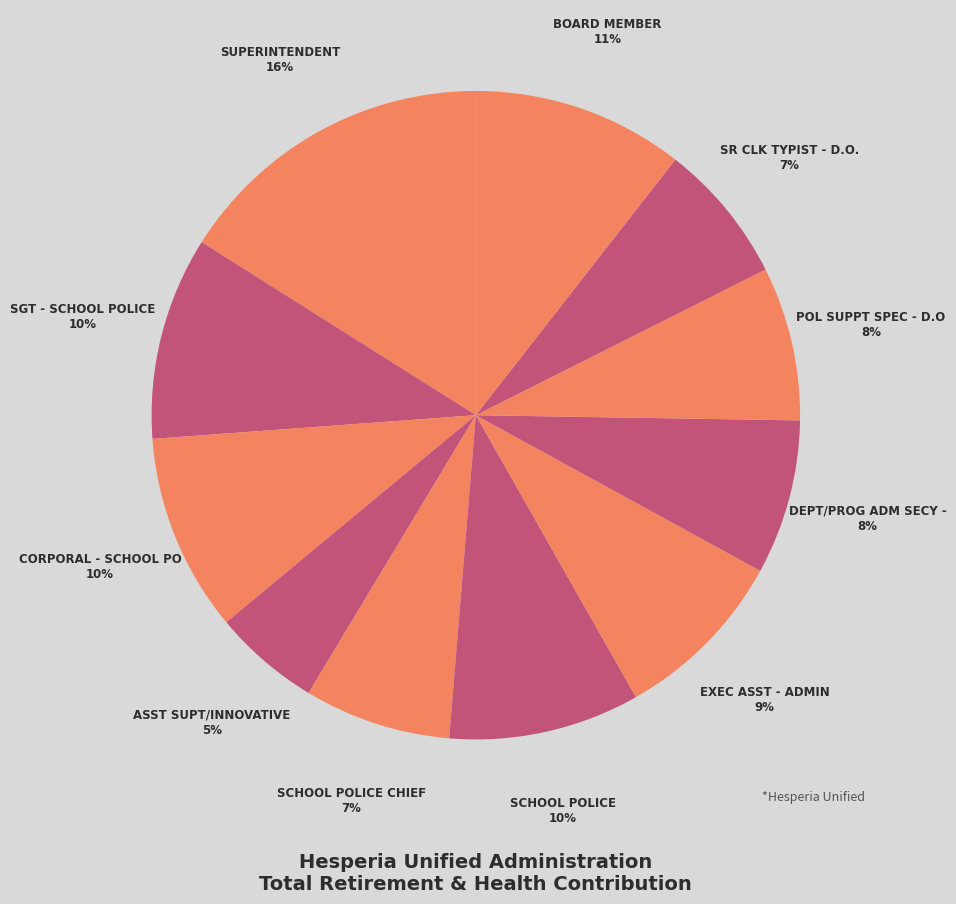

Rank the categories by value from highest to lowest.

Superintendent, Board Member, Sgt - School Police, Corporal - School Po, School Police, Exec Asst - Admin, Dept/Prog Adm Secy -, Pol Suppt Spec - D.O, School Police Chief, Sr Clk Typist - D.O., Asst Supt/Innovative